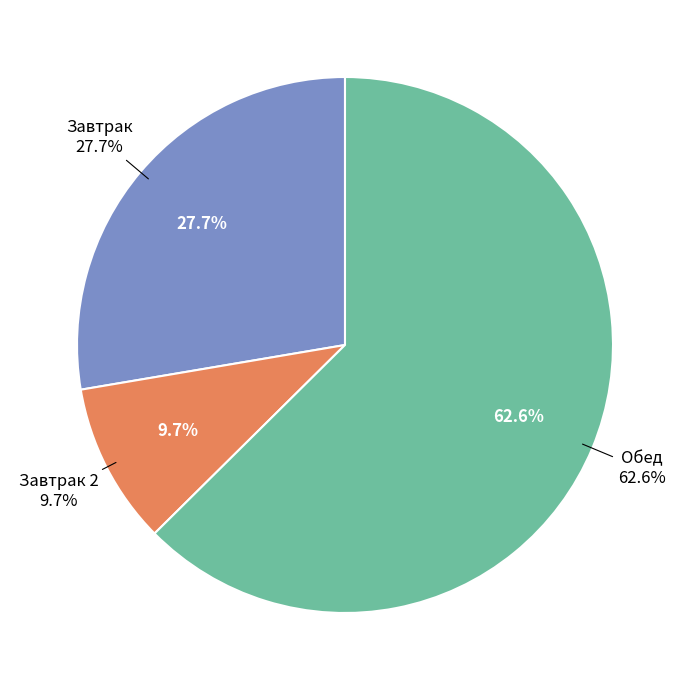

Which category accounts for the majority?

Обед